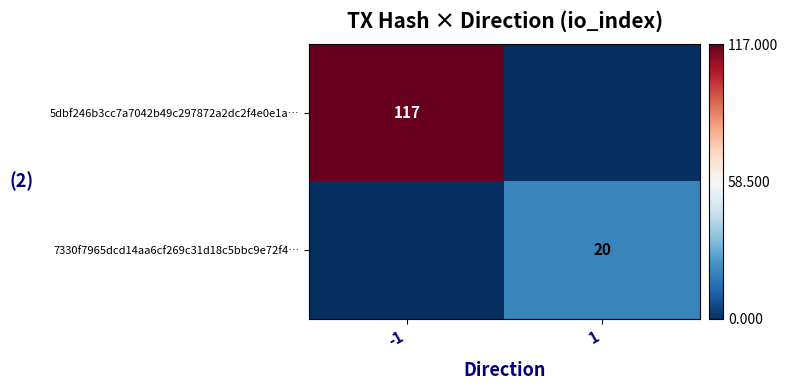

True or false: 7330f7965dcd14aa6cf269c31d18c5bbc9e72f4… has a value of 28 at 1.

False